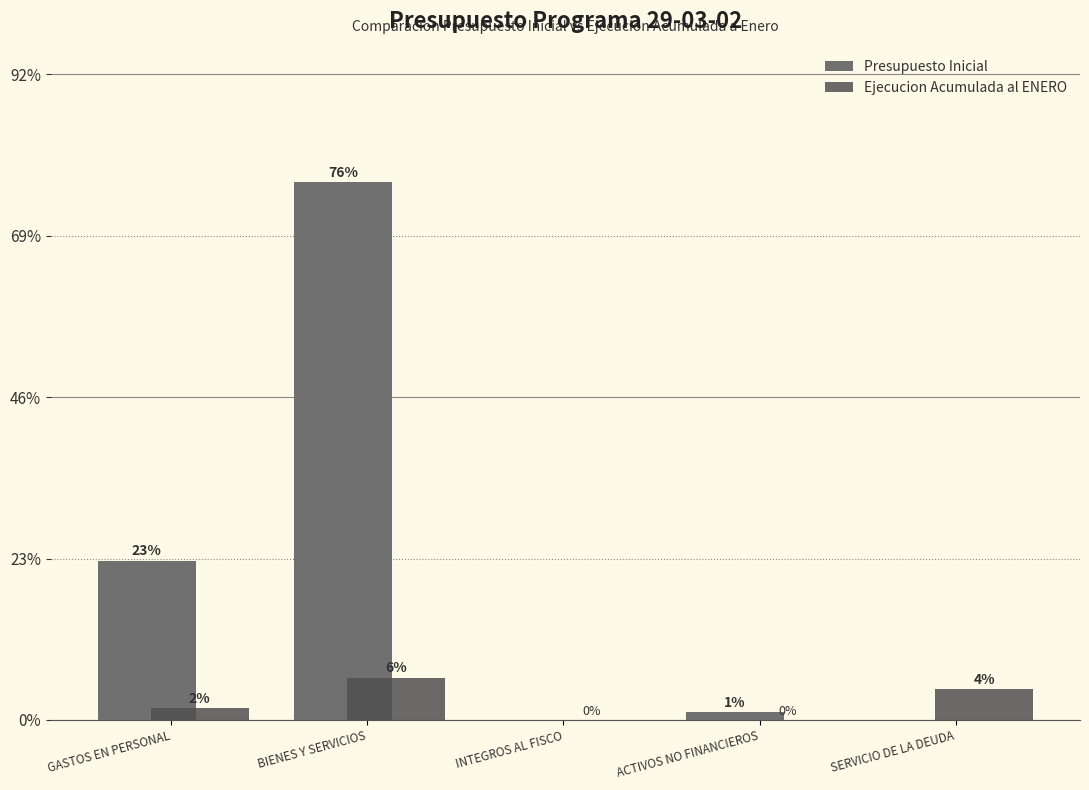

Where is Presupuesto Inicial nearest to the value 38?

GASTOS EN PERSONAL